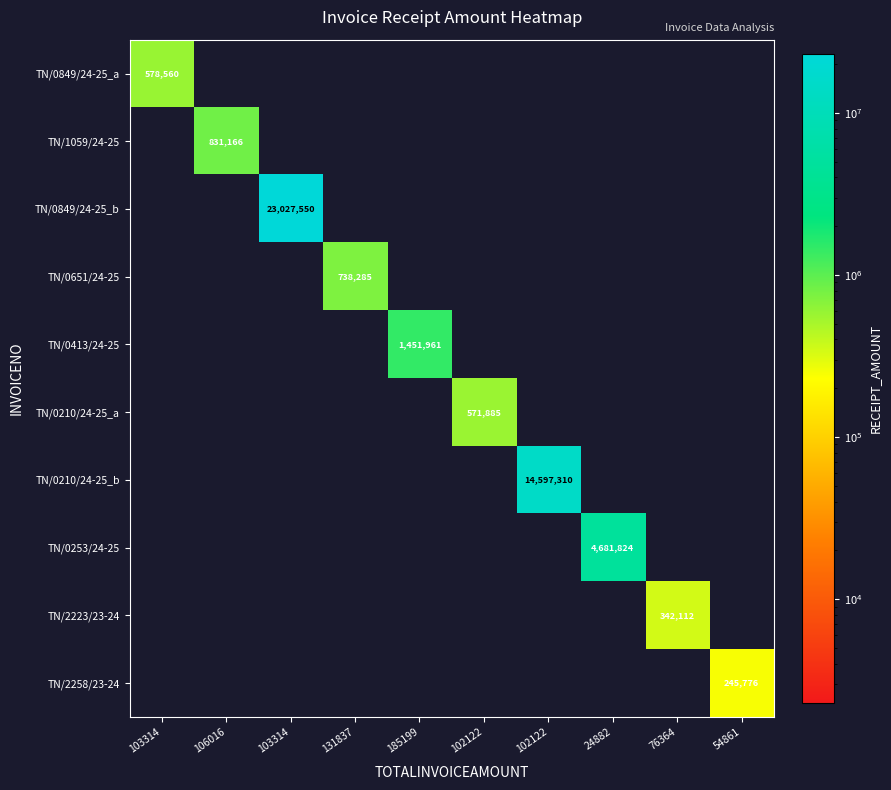

True or false: TN/0210/24-25_a has a value of 255529 at 131837.

False